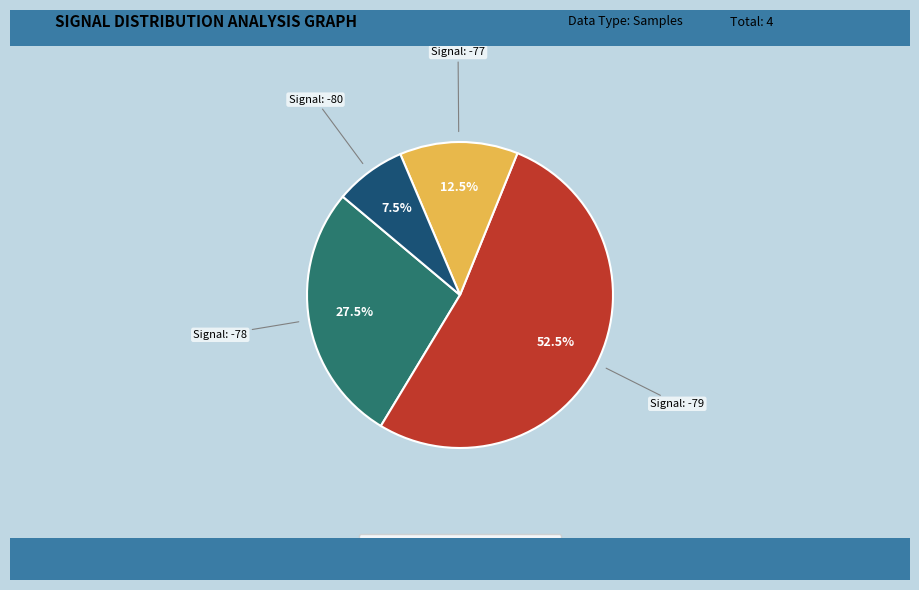

Count the number of slices in the pie.

4